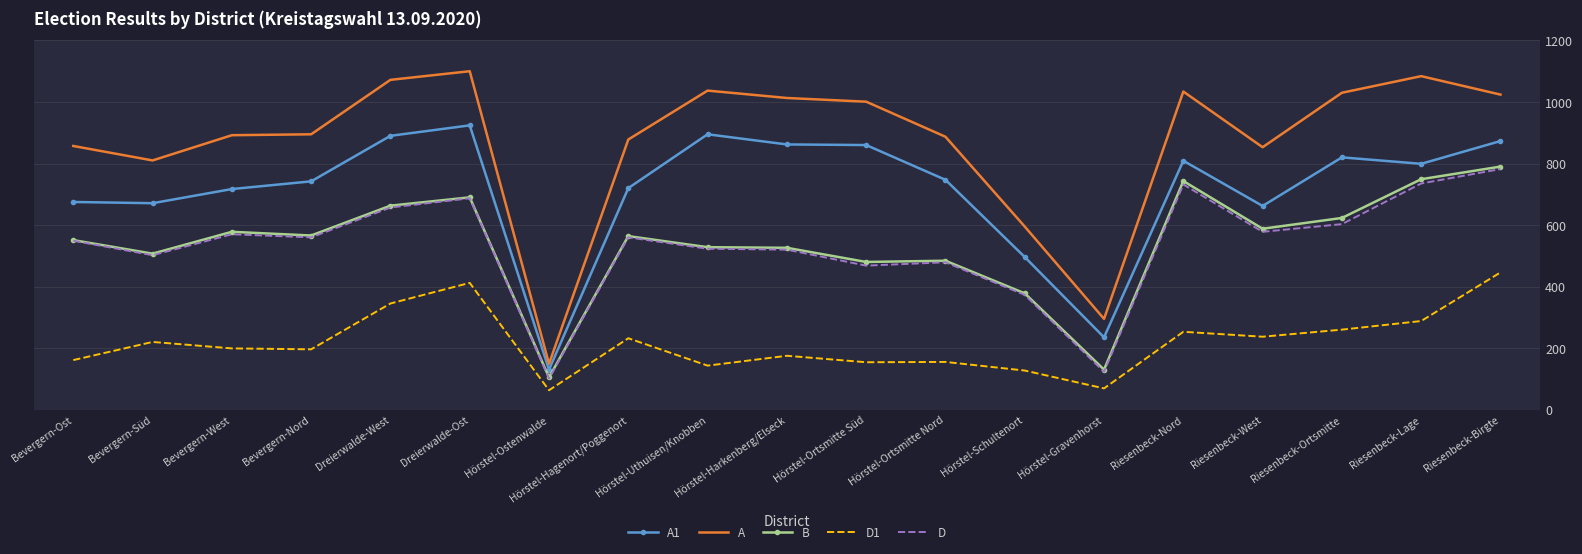

Is it true that D1 equals 99 at Hörstel-Uthuisen/Knobben?

False